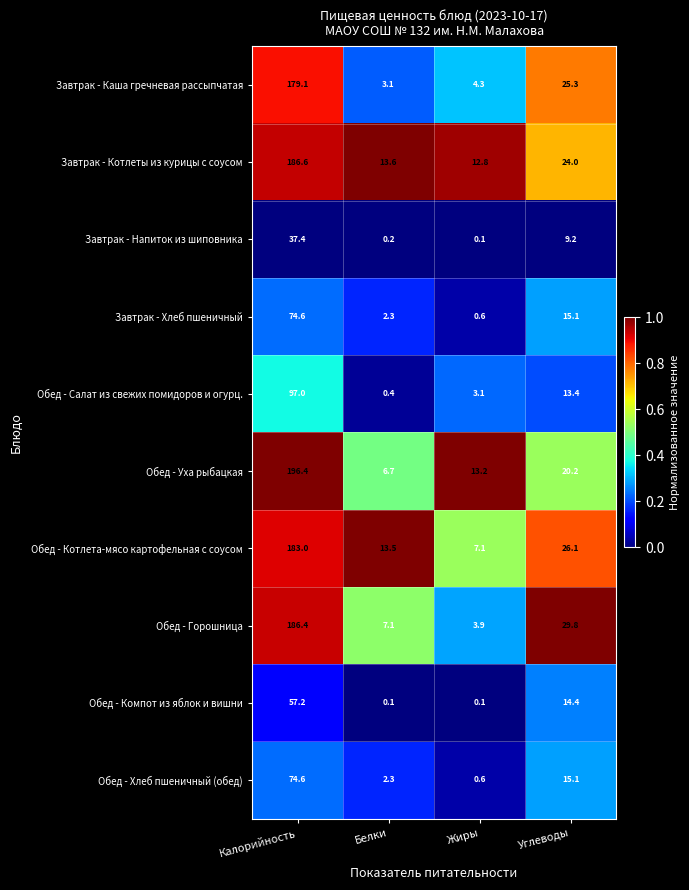

The value of Обед - Горошница at Калорийность is 282.7. True or false?

False